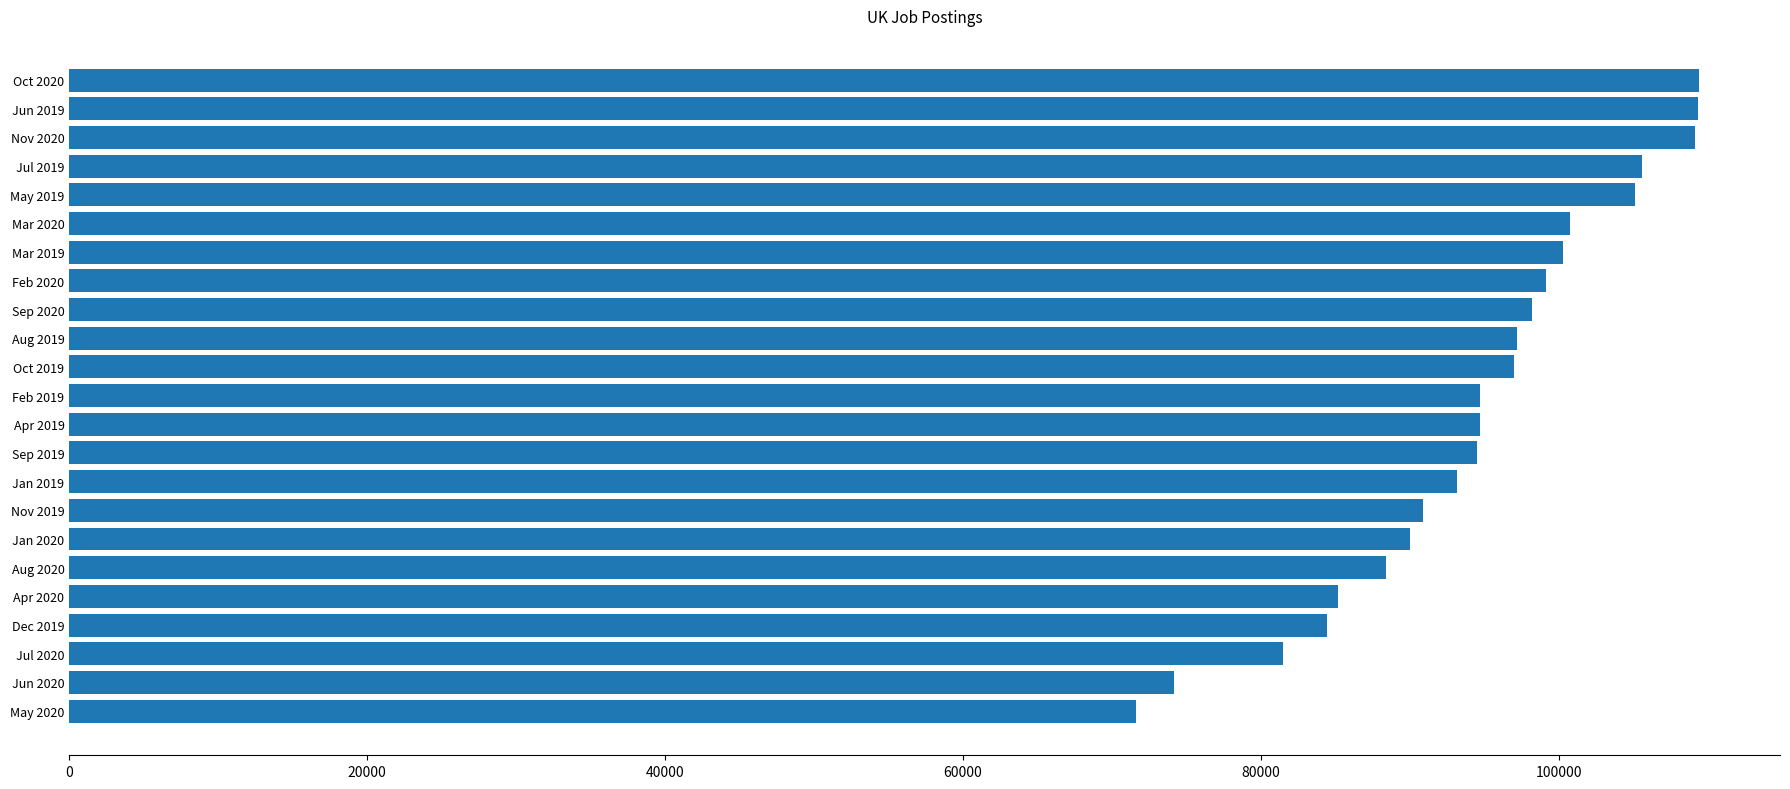

What is the maximum value shown in the chart?

109391